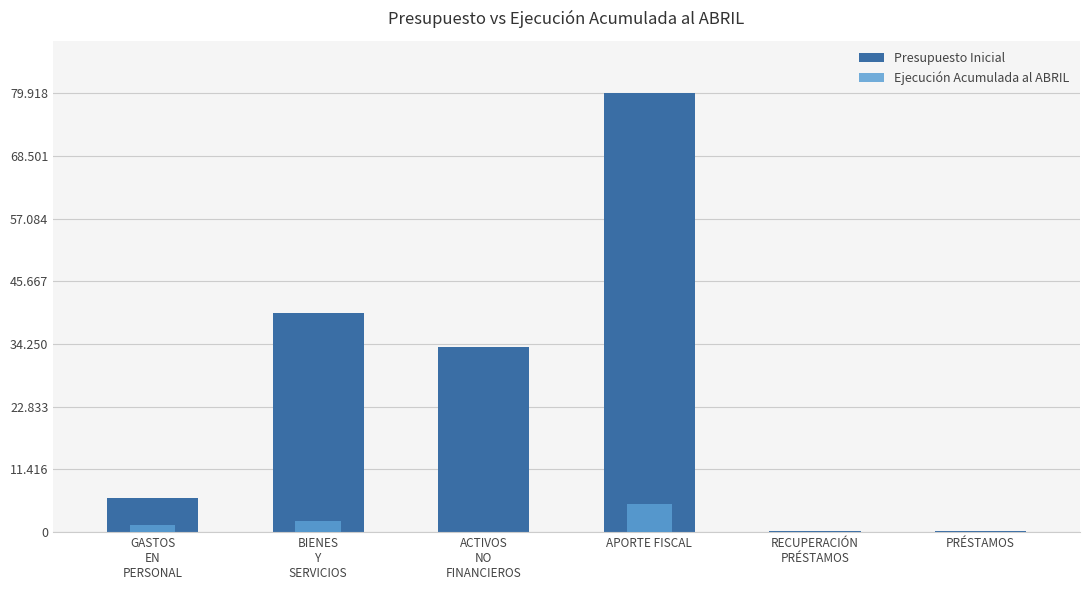

How many values in the Presupuesto Inicial series exceed 33780?

2